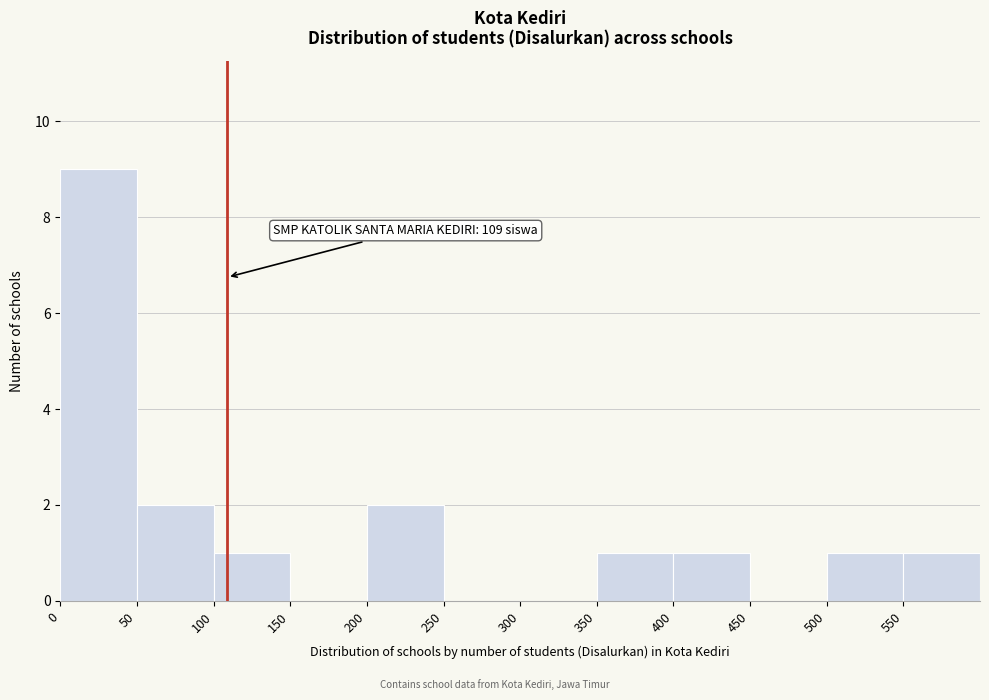

Which range on the x-axis has the tallest bar?

0 to 50